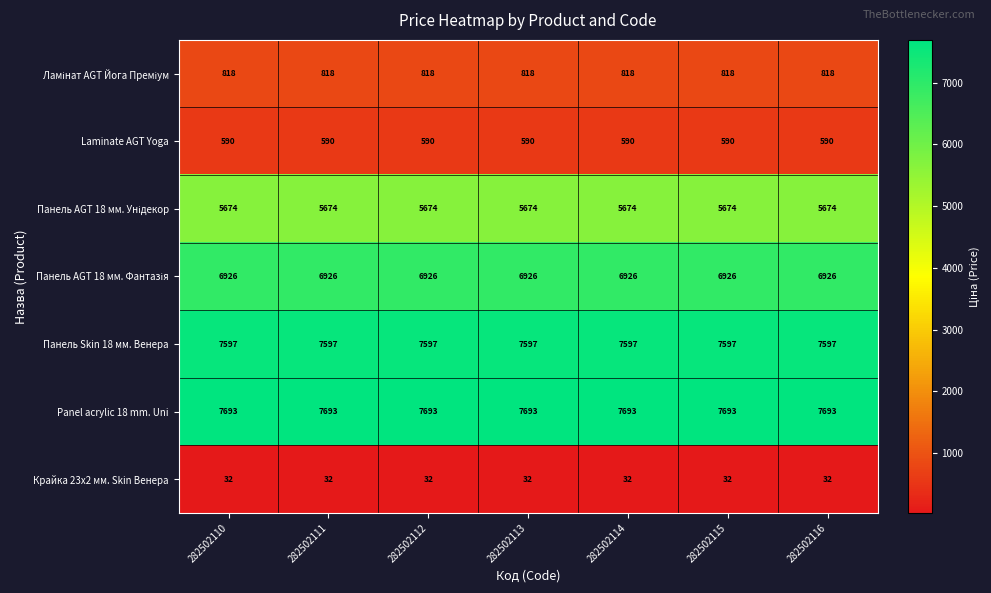

True or false: Laminate AGT Yoga has a value of 590 at 282502116.

True